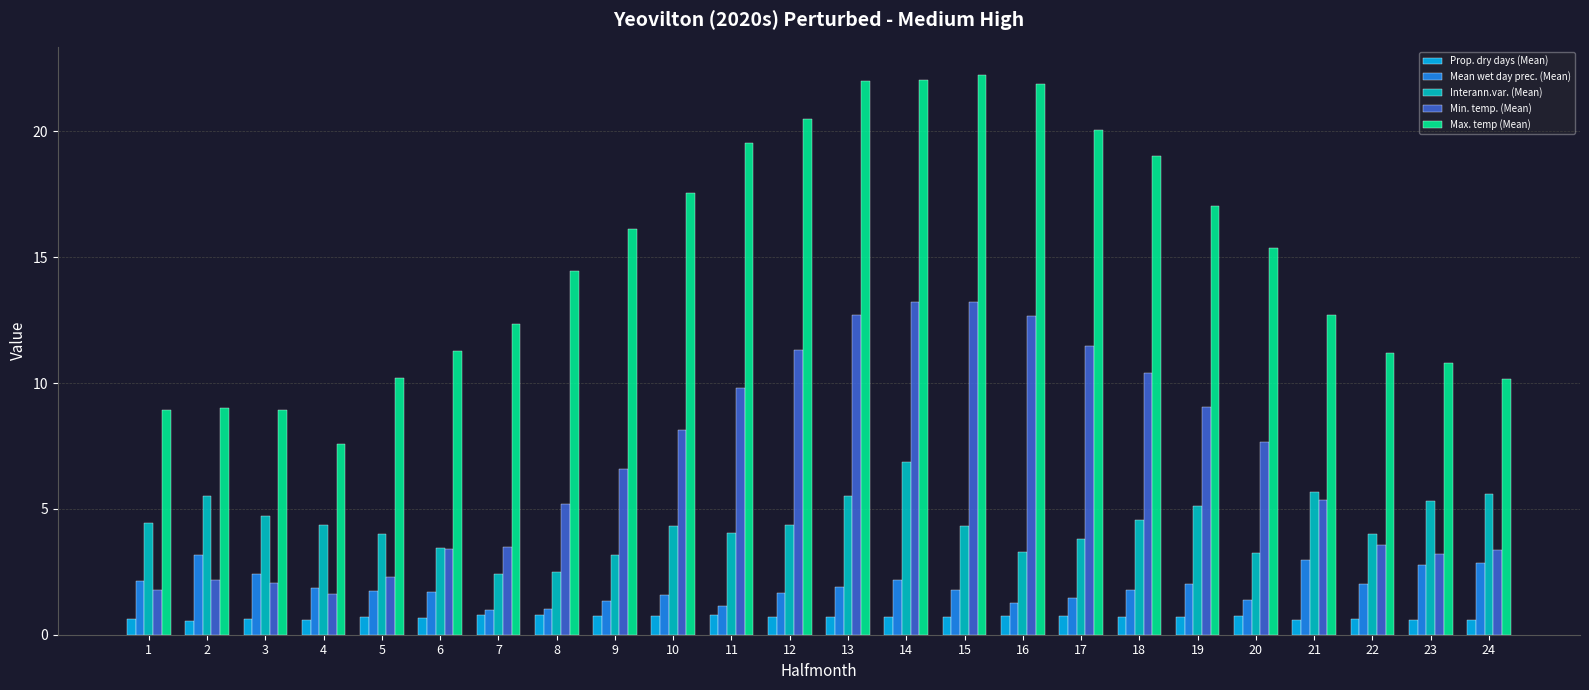

Where does the Max. temp (Mean) series first go above 15?

9